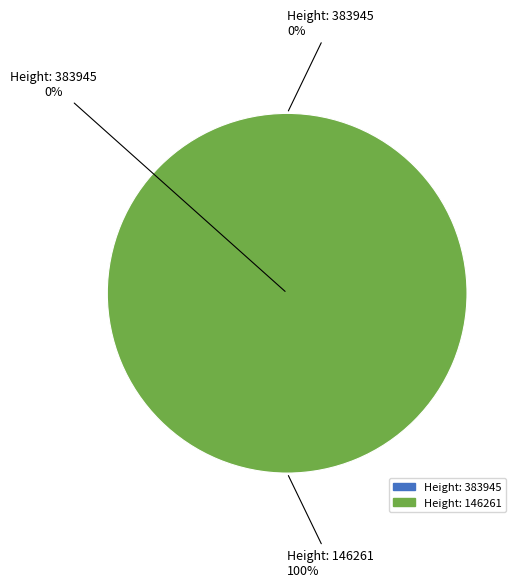

Does any single category account for the majority?

Yes